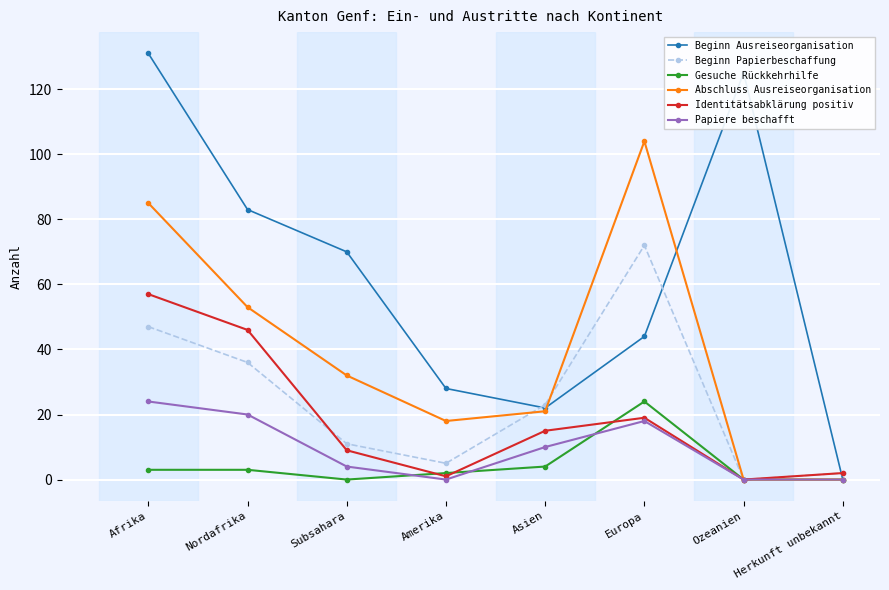

What is the label of the 4th point from the left?

Amerika